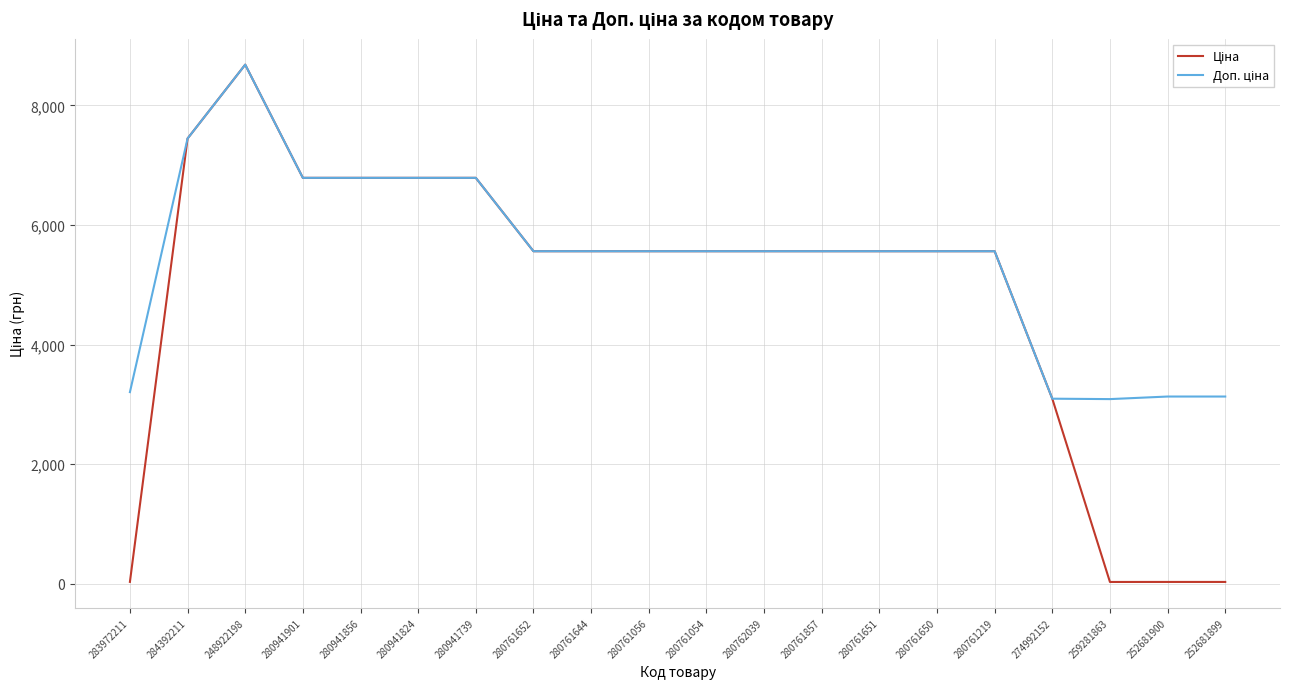

At which category does the chart reach its peak across all series?

248922198